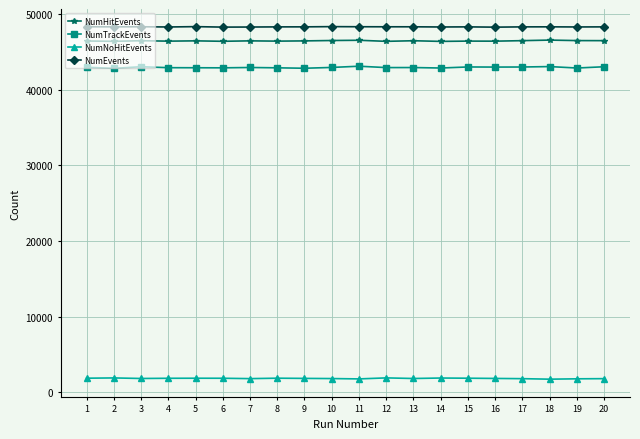

What is the value of the NumNoHitEvents point at the 18th from the left?

1752